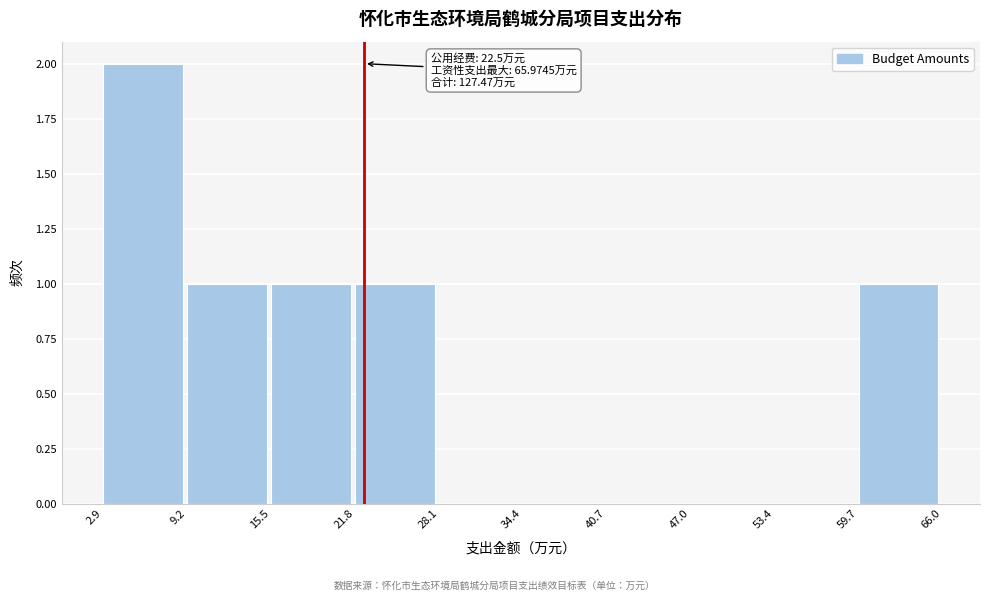

Over which range of the x-axis is the bar tallest?

2.9 to 9.2